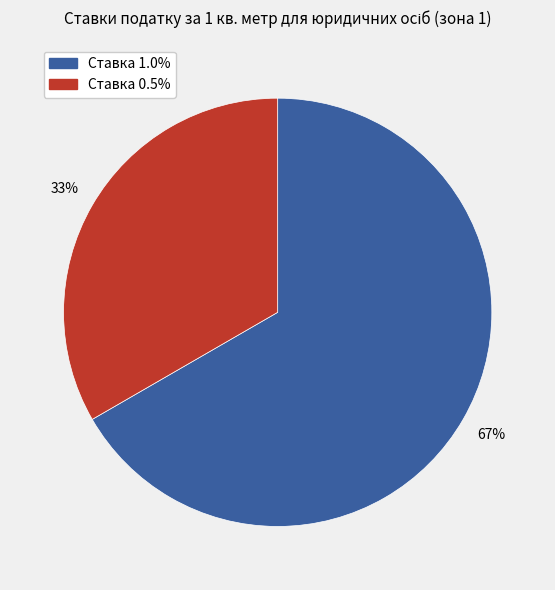

To the nearest percent, what is the average slice percentage?

50%